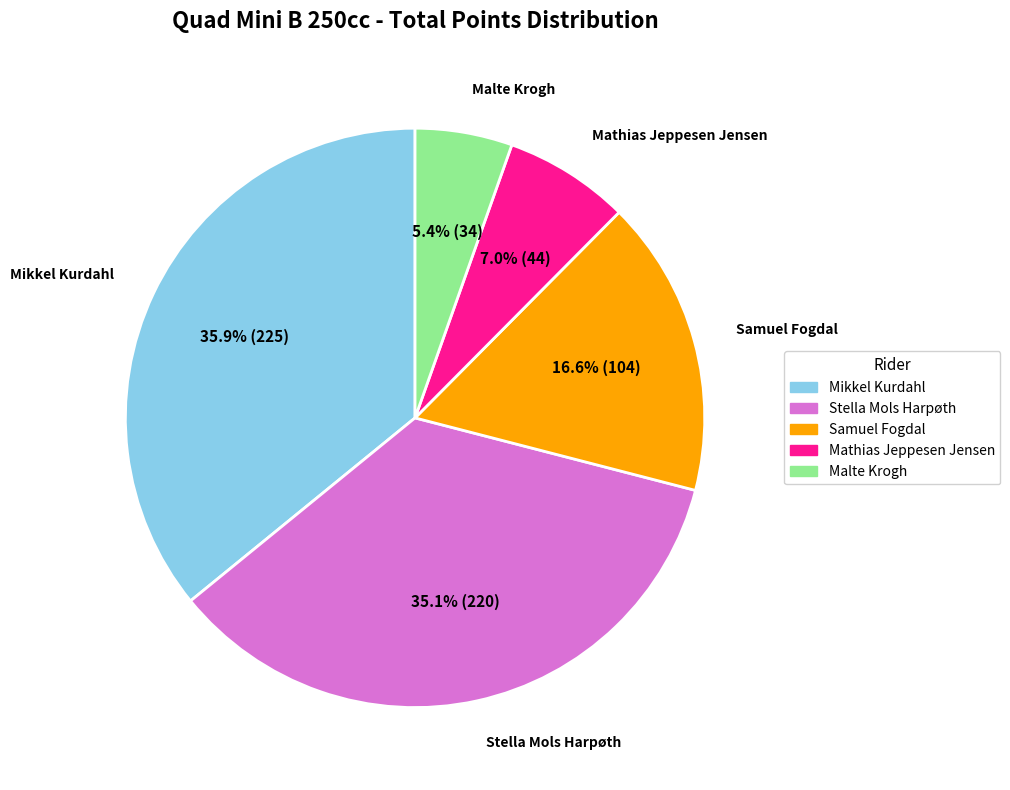

What is the largest slice in the pie chart?

Mikkel Kurdahl